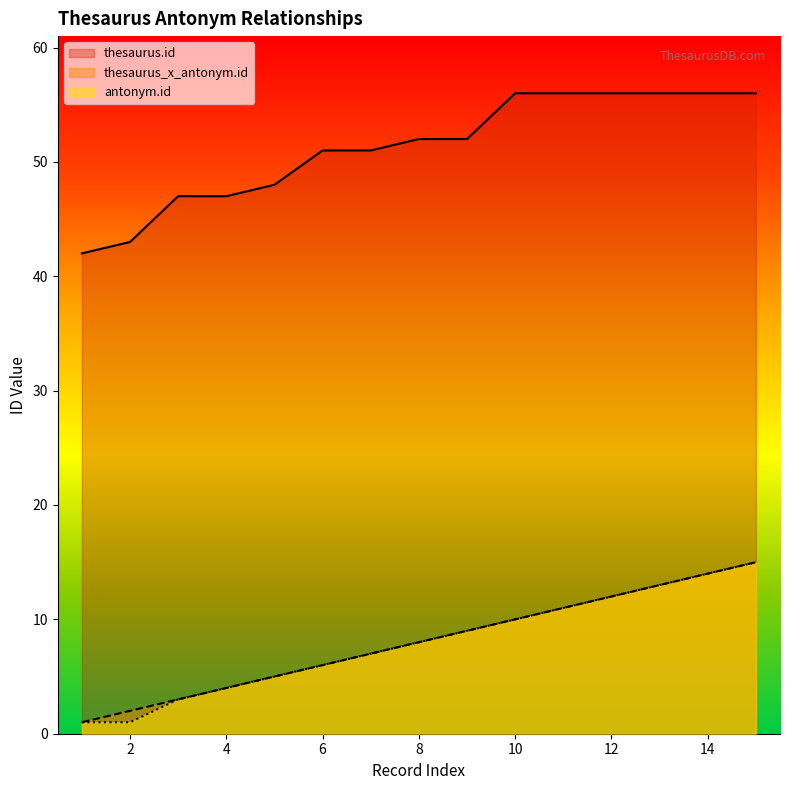

Which series has the largest total across all categories?

thesaurus.id